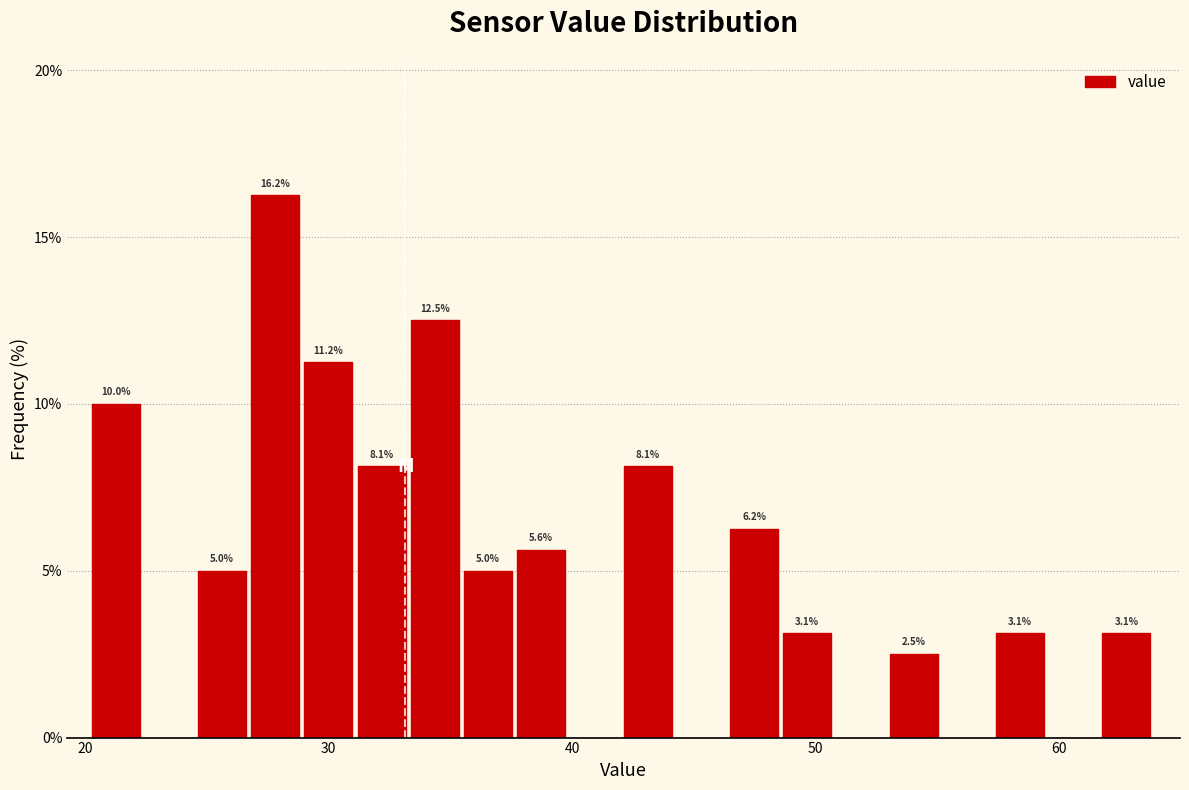

Read against the x-axis, roughly where is the centre of the tallest bar?

28